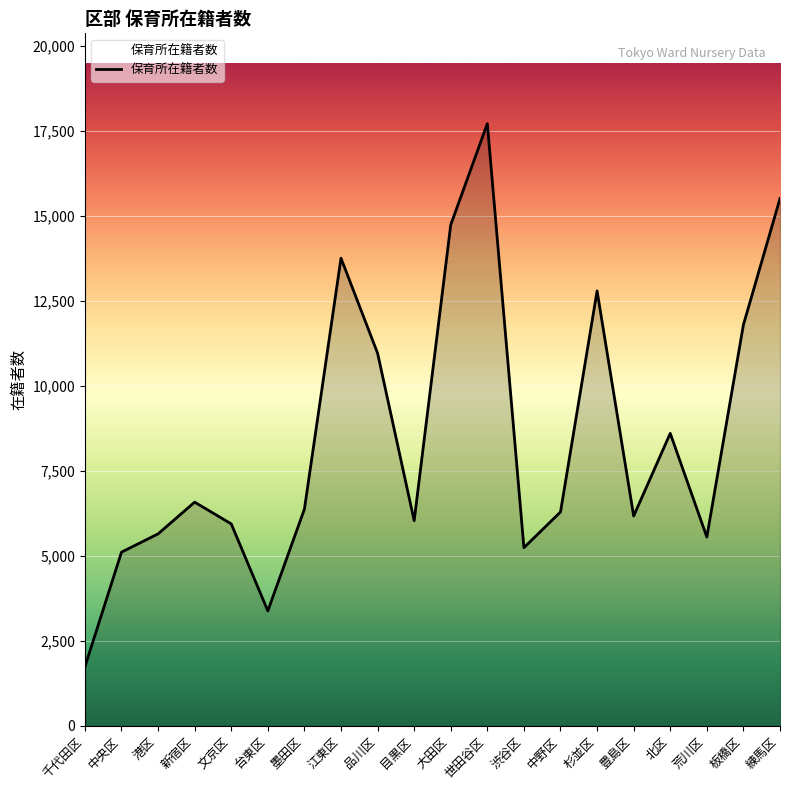

Is it true that the value at 板橋区 is 11802?

True